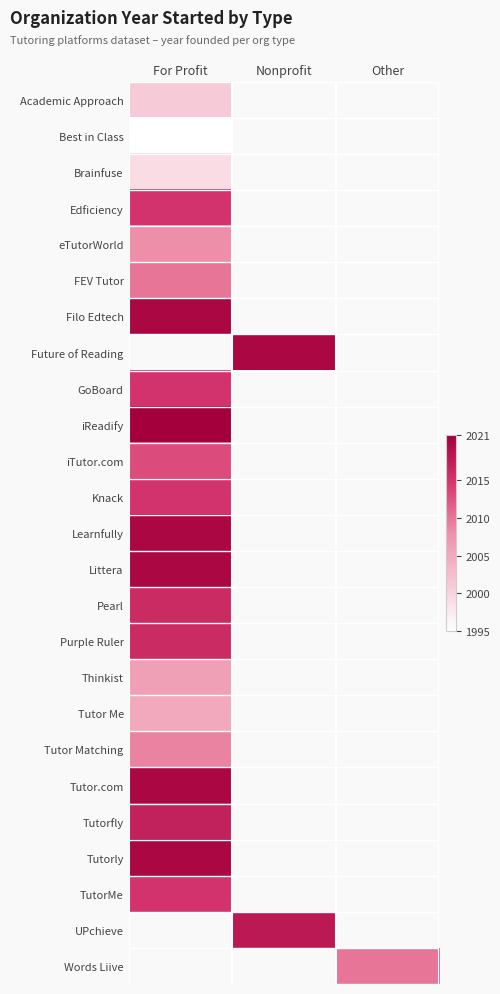

At which label does Tutorly reach its minimum?

For Profit